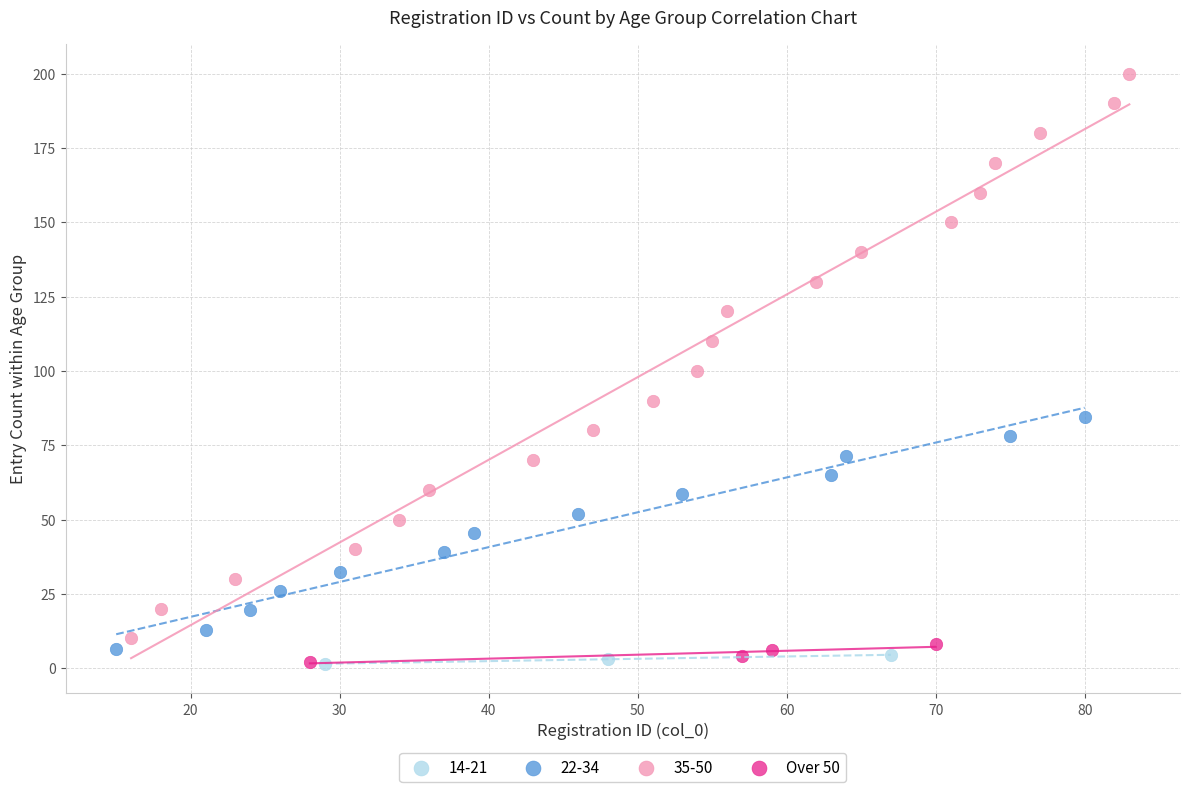

Which series has the largest Y range (max minus min)?

35-50